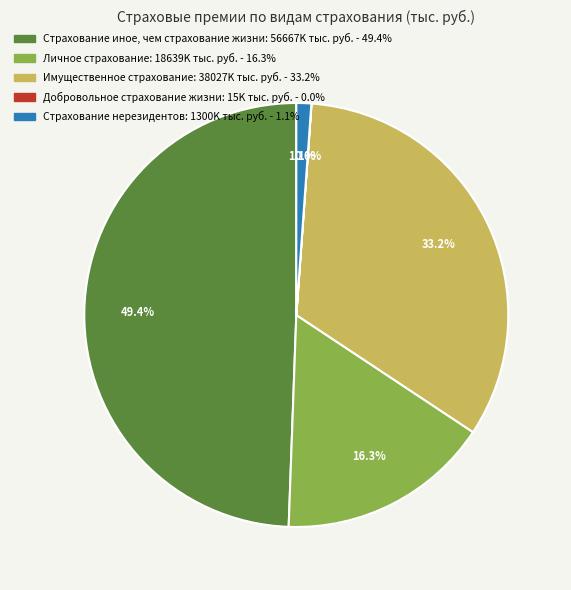

Does Имущественное страхование represent more than half of the total?

No